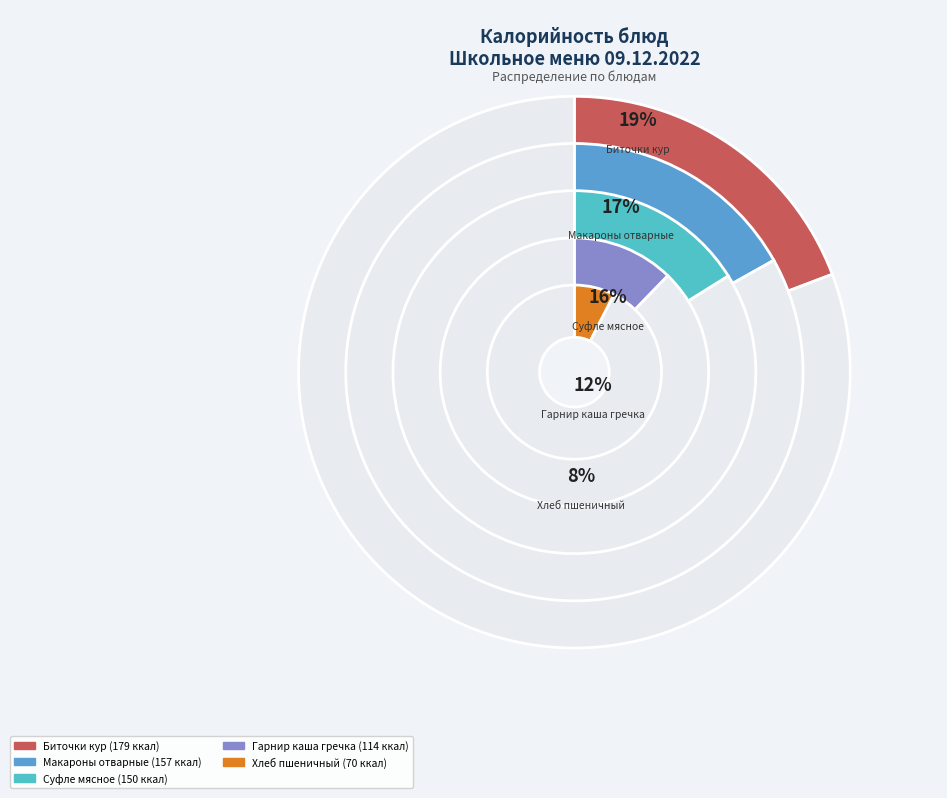

What percentage is the Хлеб пшеничный slice, to the nearest percent?

8%